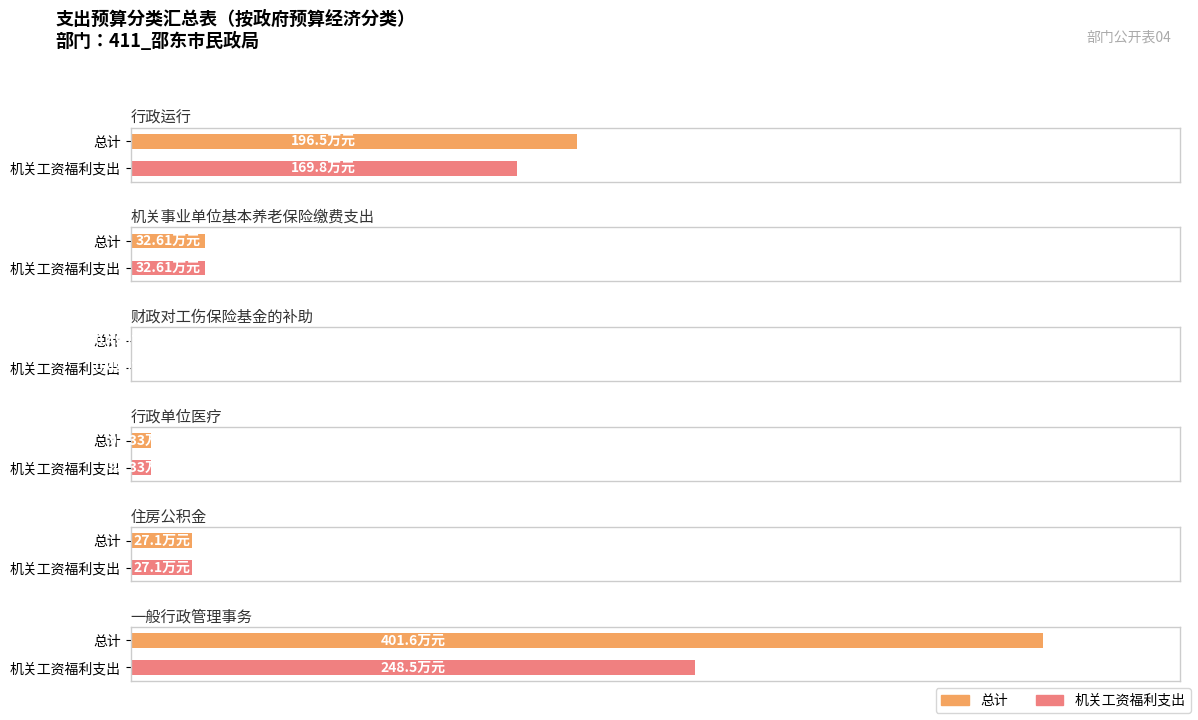

Read the 总计 value at 财政对工伤保险基金的补助.

0.5